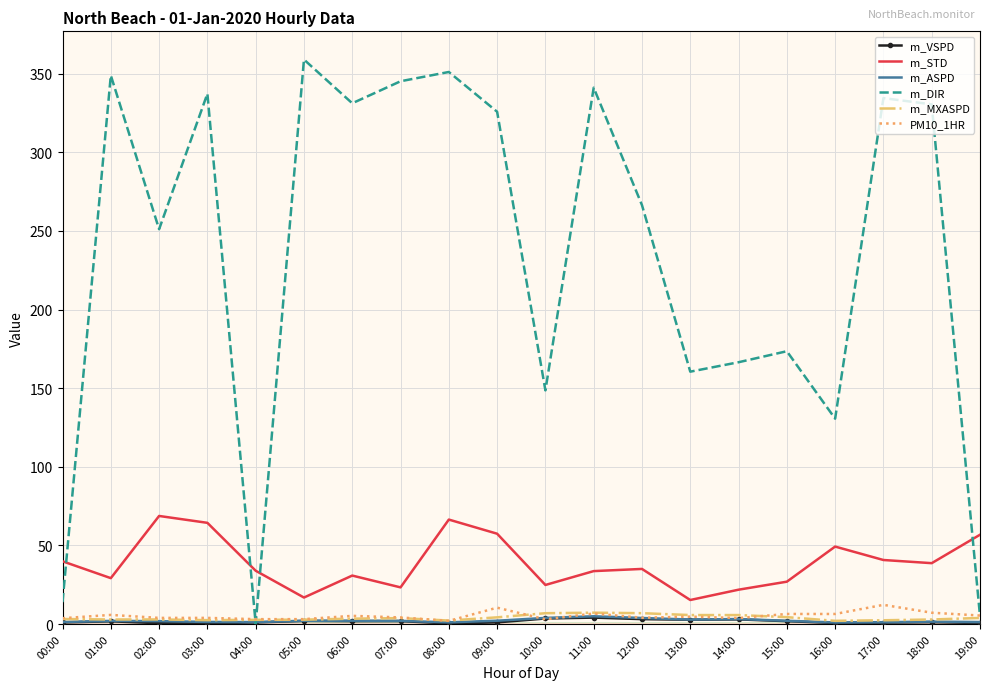

Which label corresponds to the largest value in the chart?

05:00